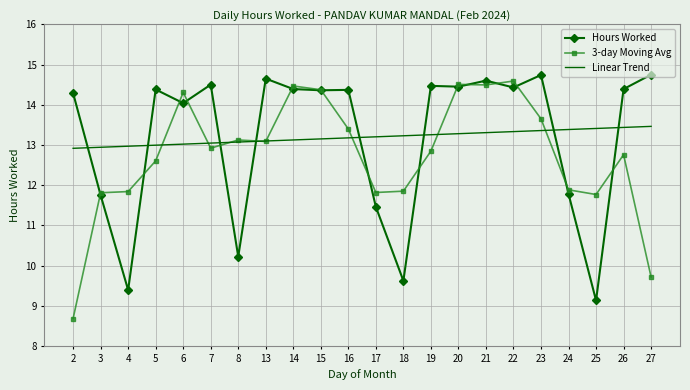

The 3-day Moving Avg series shows 21.9 at 21. True or false?

False